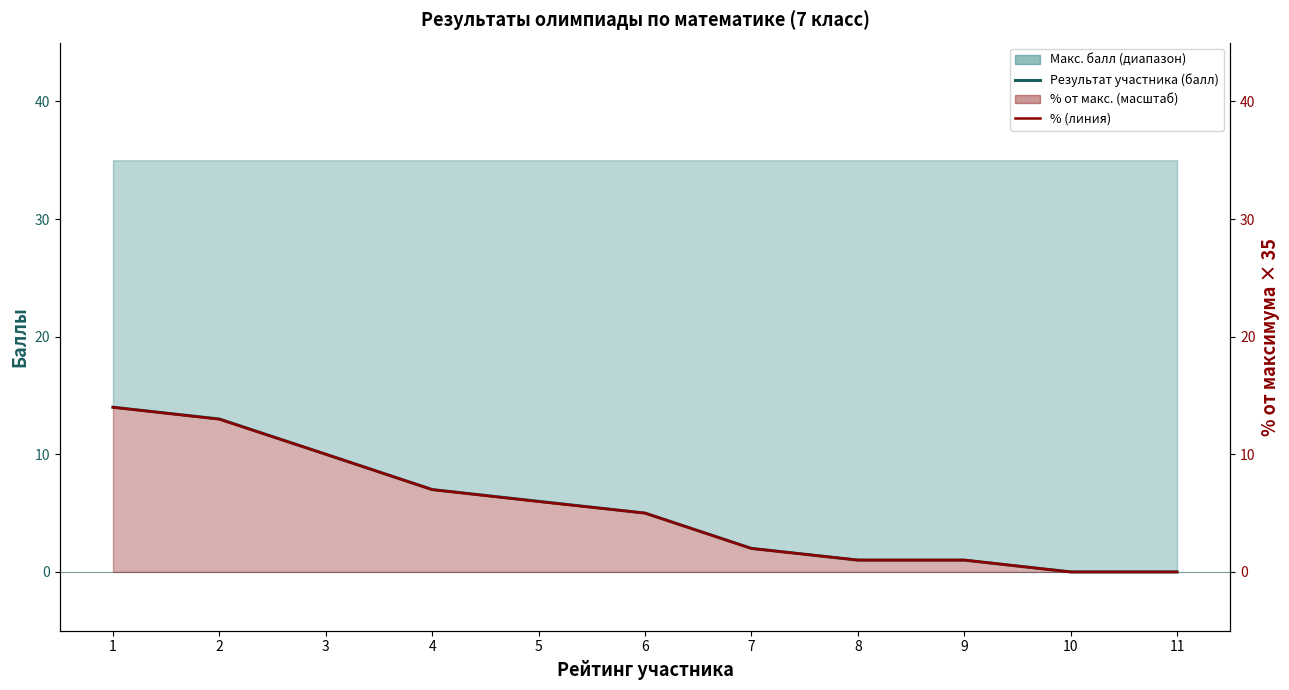

At which label does % (scaled) first exceed 5?

1